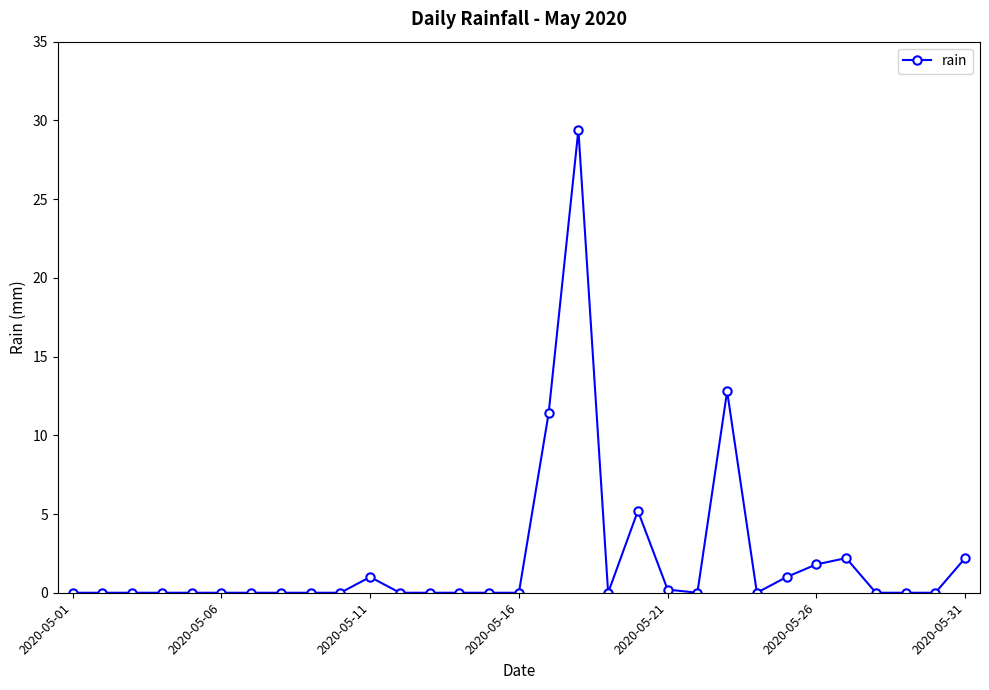

True or false: there are more than 1 points higher than both neighbors.

True